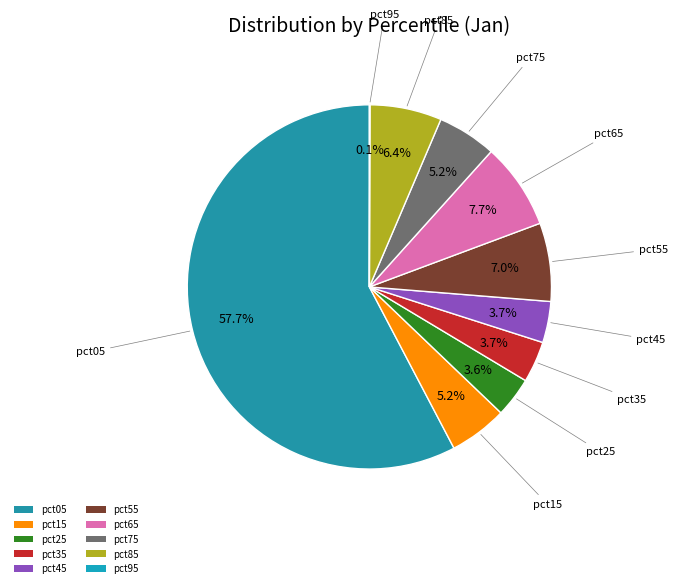

What portion of the pie excludes pct85?

93.6%